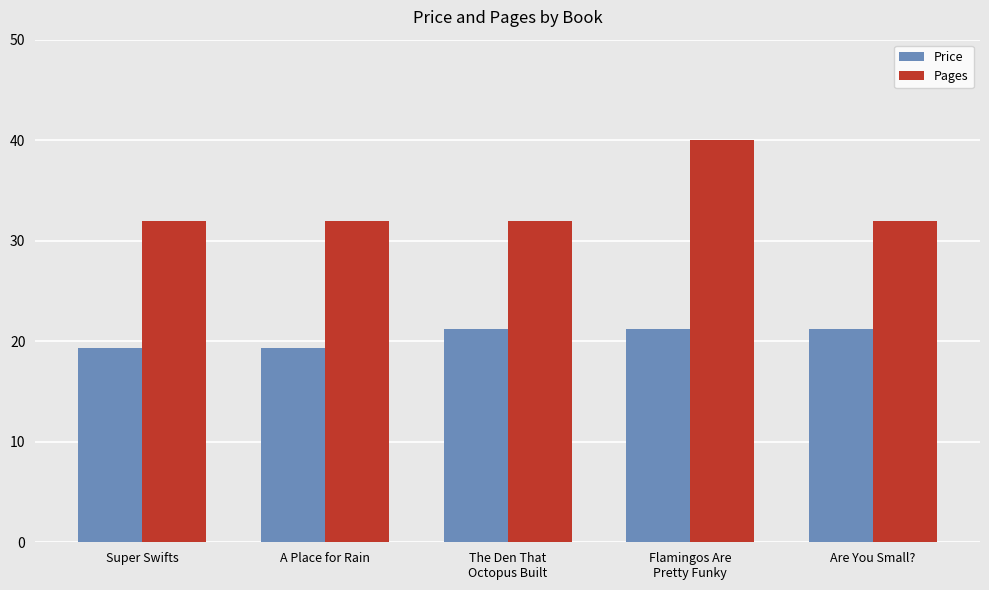

What is the lowest value of the Pages series?

32.0